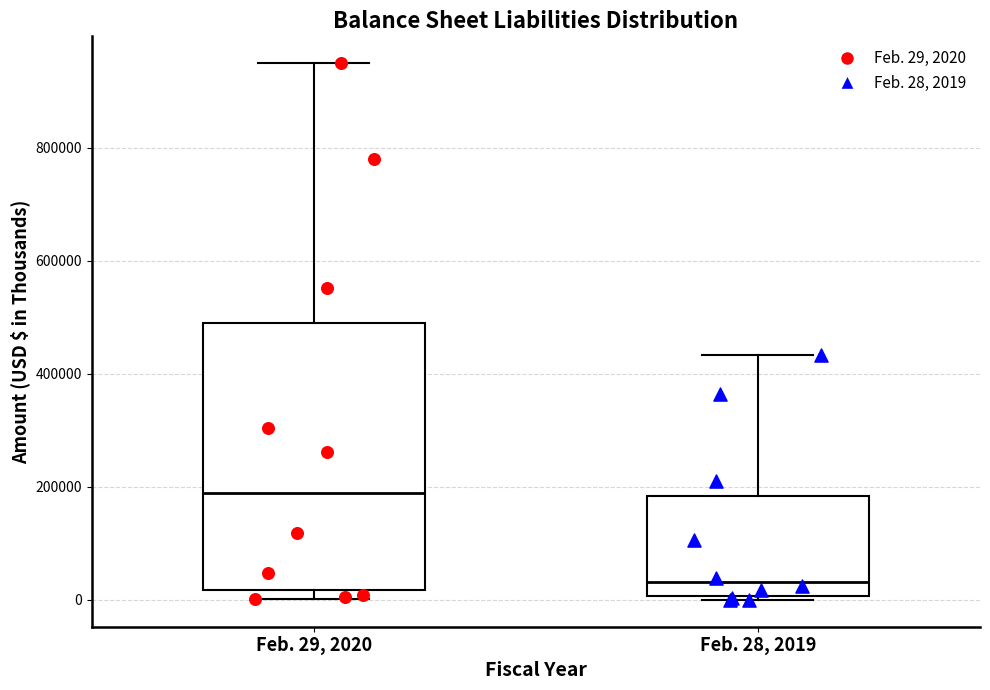

Reading left to right, transcribe this box plot: for each box, give where its median line is, the range the box spans, and where its two whiskers end, as read against the y-axis. The values are not printed on the chart, so give them approximately, as read against the axis.

Feb. 29, 2020: median 180000, box 20000 to 500000, whiskers 0 to 940000
Feb. 28, 2019: median 40000, box 0 to 180000, whiskers 0 (just below the box's lower edge) to 440000